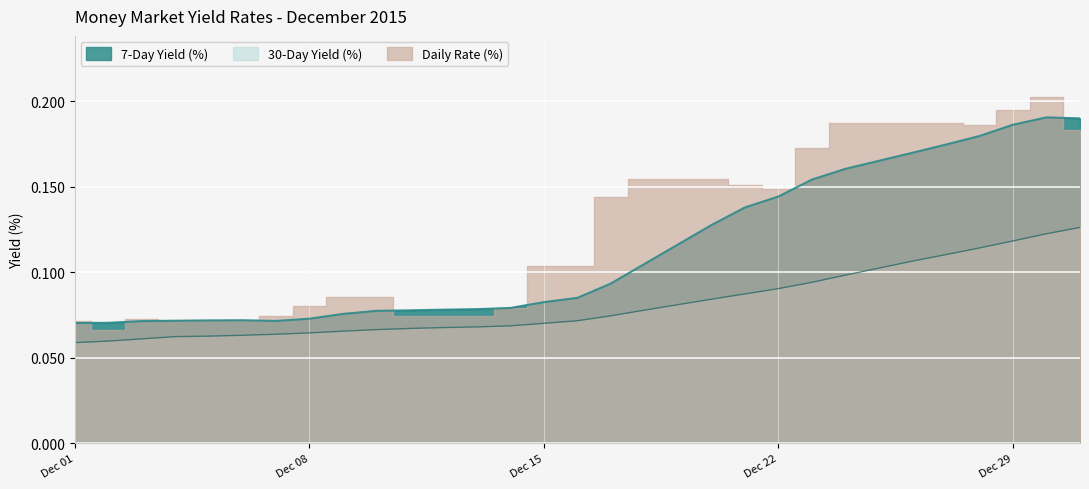

At which label is 7-Day Yield (%) closest to 0?

Dec 01